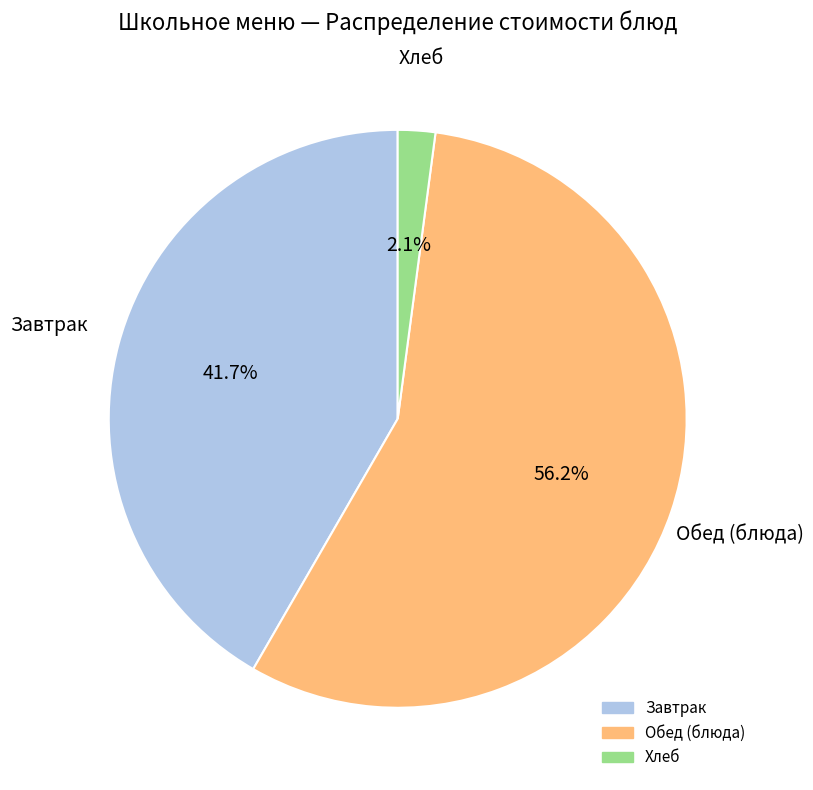

Is there a majority slice in this chart?

Yes